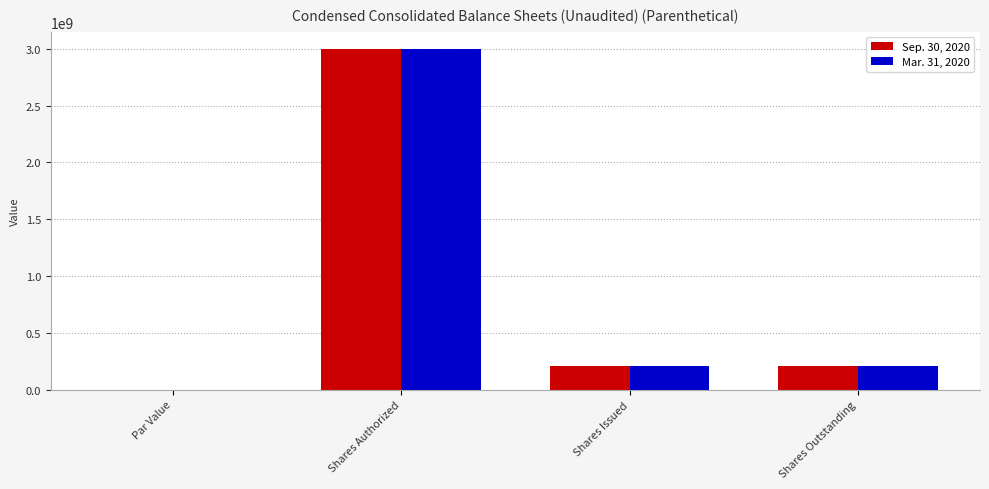

True or false: Sep. 30, 2020 has a value of 210804160.0 at Shares Issued.

True